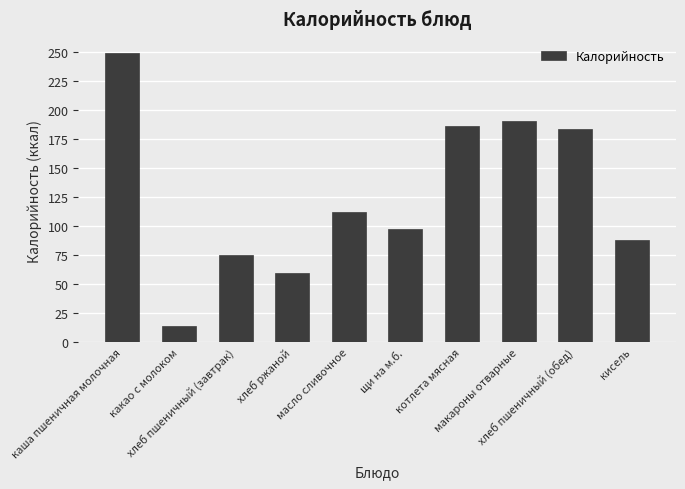

Between щи на м.б. and котлета мясная, which is larger?

котлета мясная